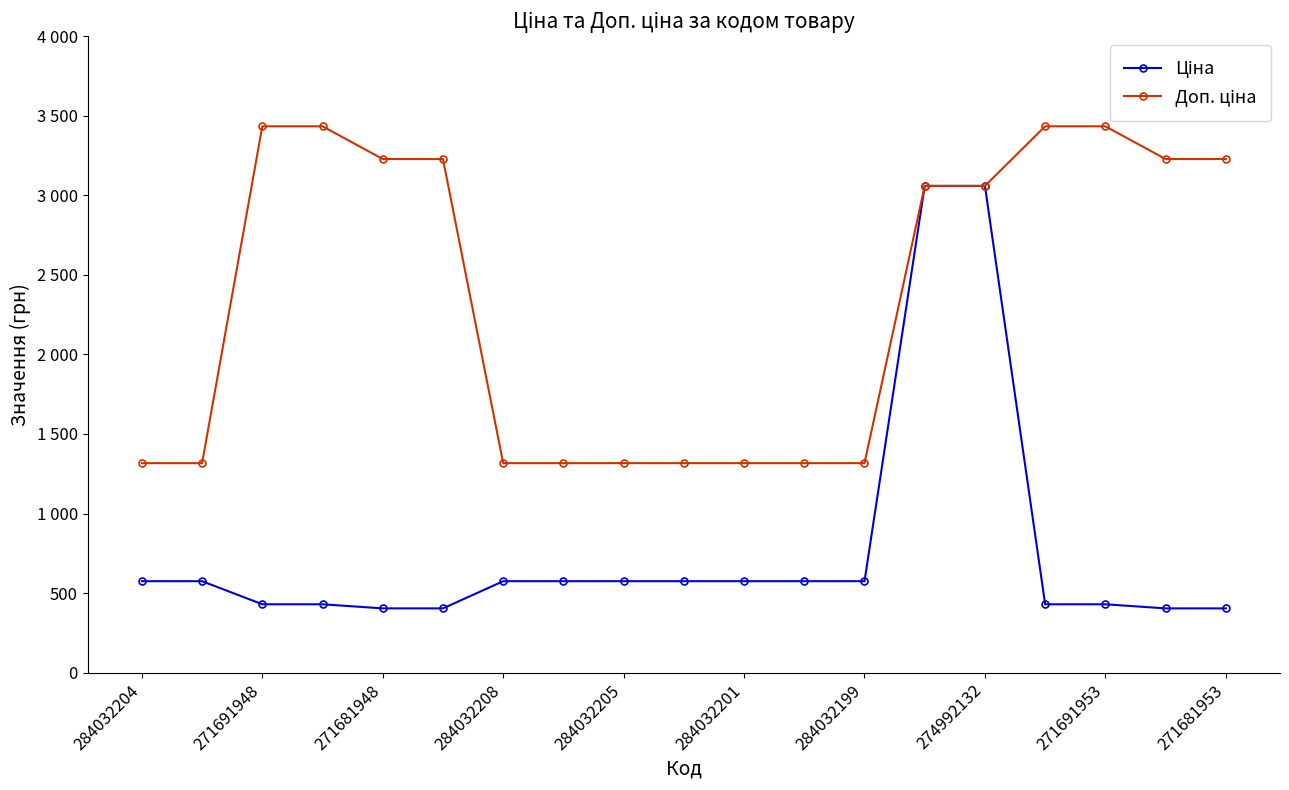

Does the chart have visible grid lines?

No